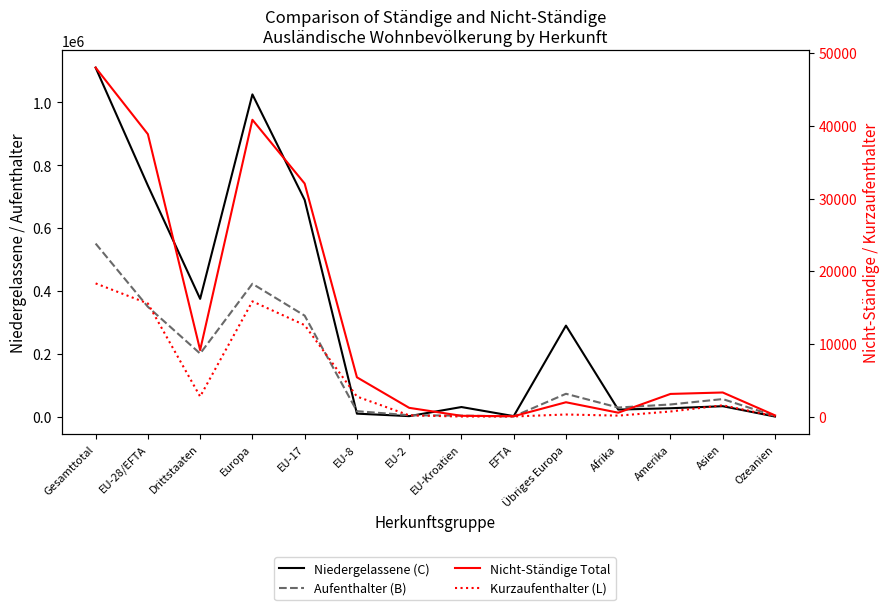

In Kurzaufenthalter (L), how many points are higher than both neighbors (excluding endpoints)?

3